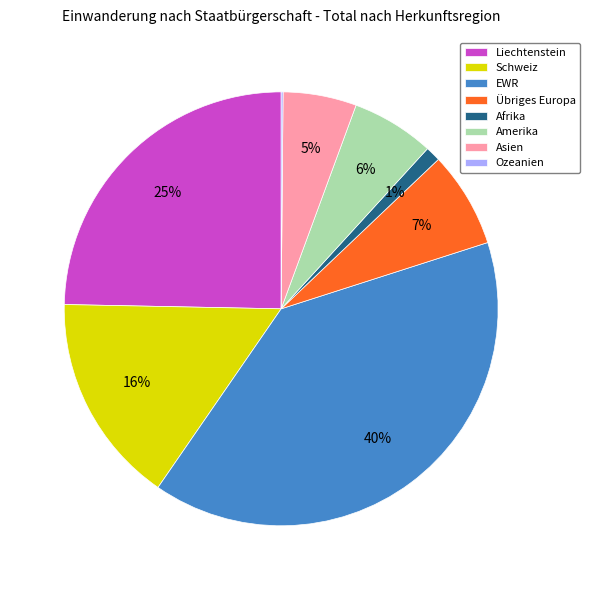

Which slice is the largest?

EWR